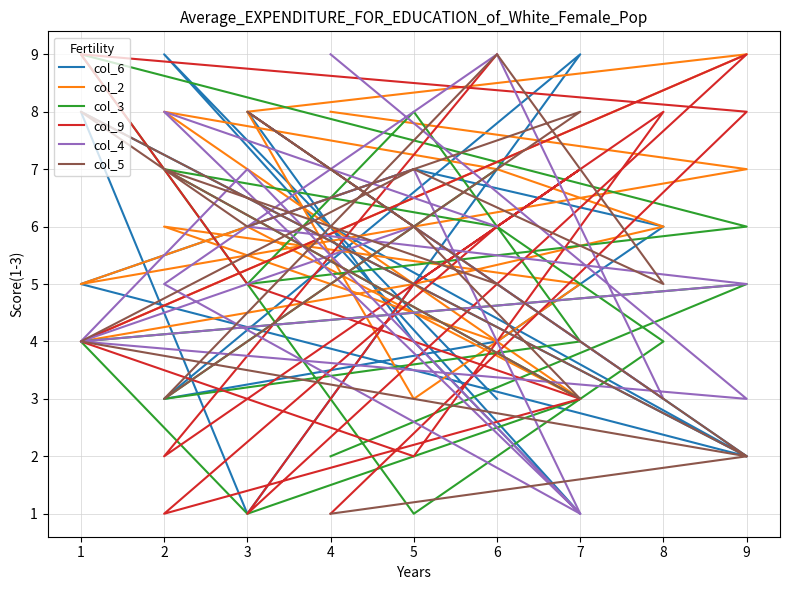

Where does the col_3 series first go above 5?

2